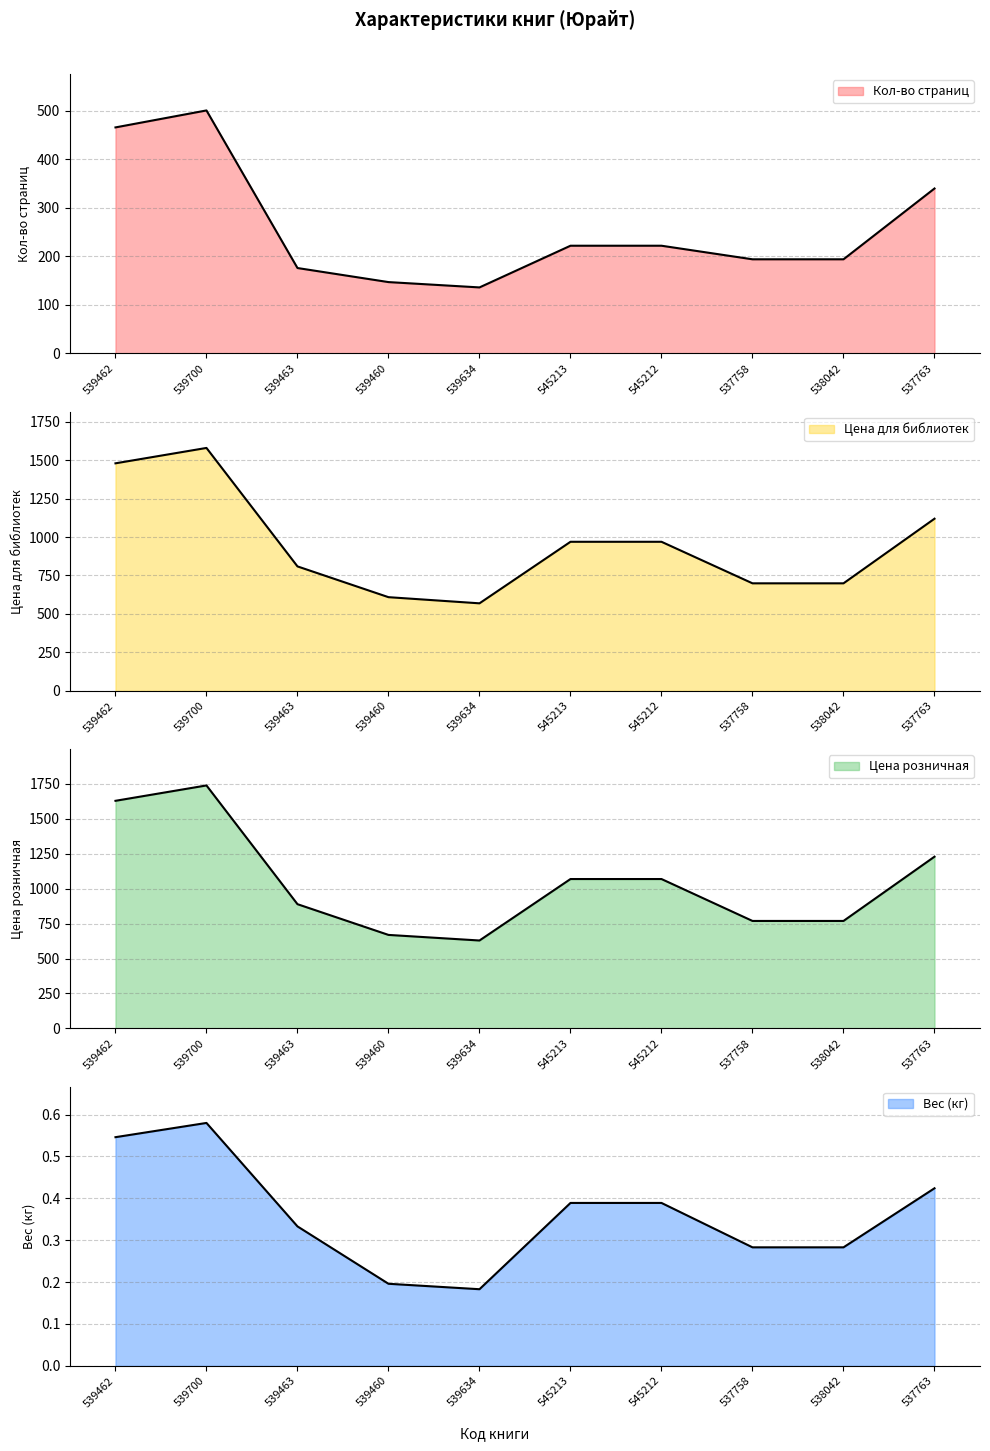

True or false: Цена розничная and Вес (кг) intersect in this chart.

False